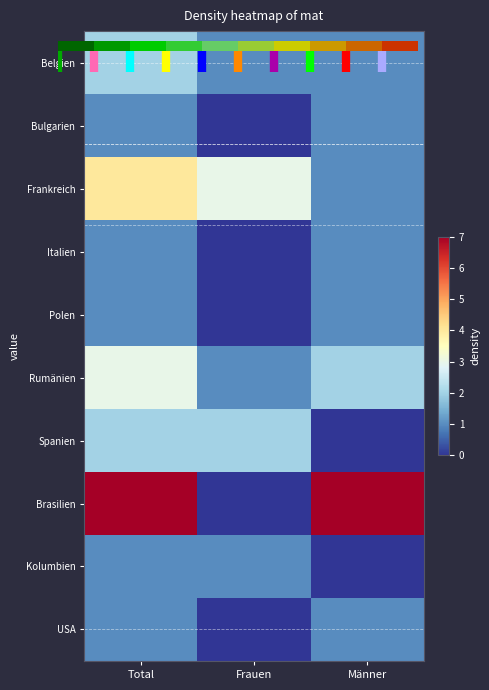

Is it true that Belgien equals 2 at Total?

True